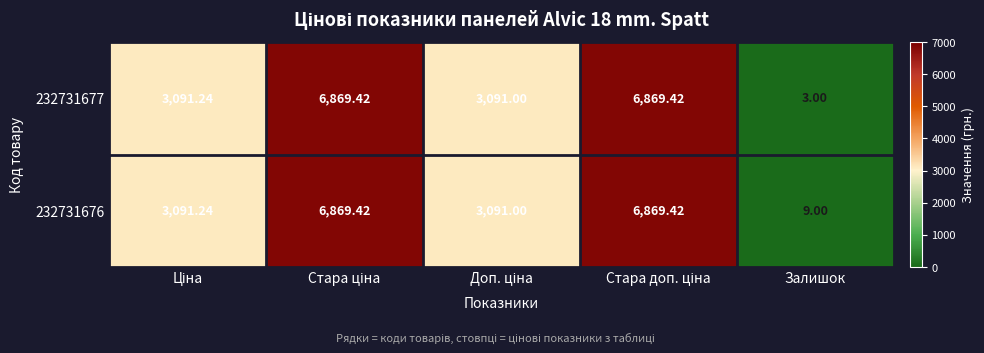

At which label does 232731677 reach its minimum?

Залишок